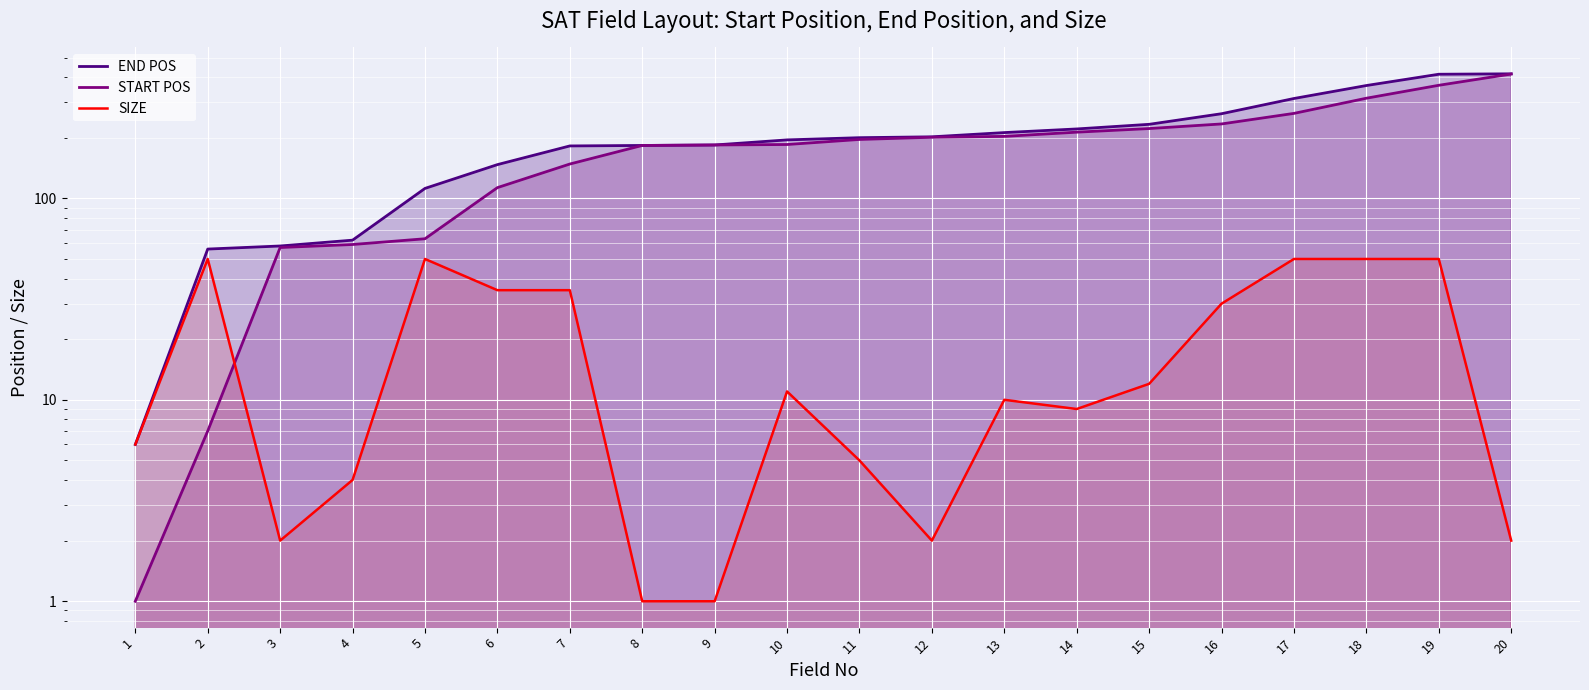

List the labels in order of END POS value, largest first.

20, 19, 18, 17, 16, 15, 14, 13, 12, 11, 10, 9, 8, 7, 6, 5, 4, 3, 2, 1